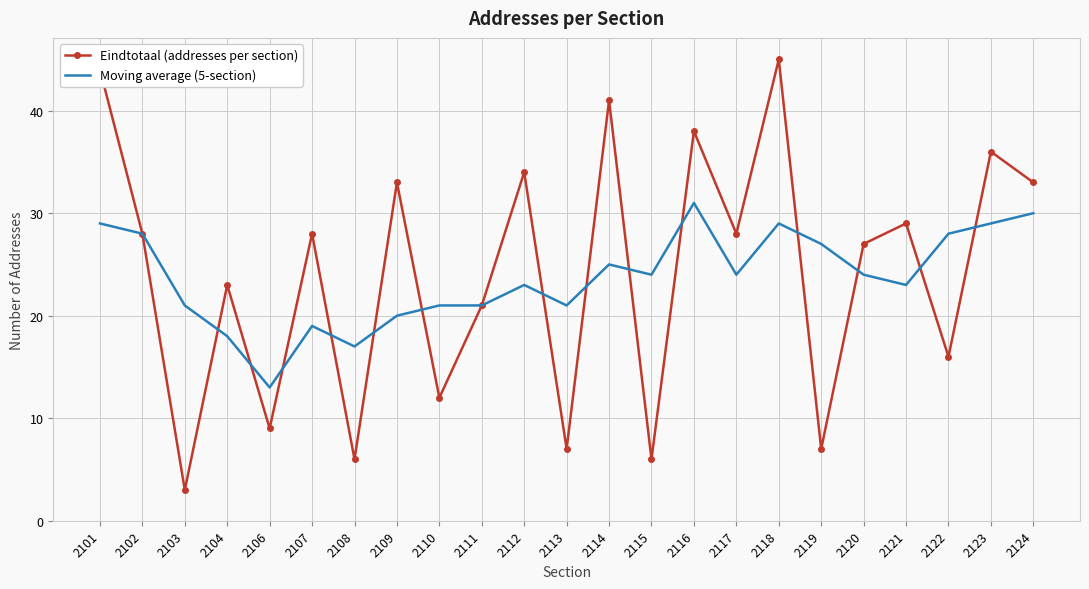

Reading left to right, list all the values displayed in this chart.

Eindtotaal (addresses per section): 2101=44	2102=28	2103=3	2104=23	2106=9	2107=28	2108=6	2109=33	2110=12	2111=21	2112=34	2113=7	2114=41	2115=6	2116=38	2117=28	2118=45	2119=7	2120=27	2121=29	2122=16	2123=36	2124=33
Moving average (5-section): 2101=29	2102=28	2103=21	2104=18	2106=13	2107=19	2108=17	2109=20	2110=21	2111=21	2112=23	2113=21	2114=25	2115=24	2116=31	2117=24	2118=29	2119=27	2120=24	2121=23	2122=28	2123=29	2124=30